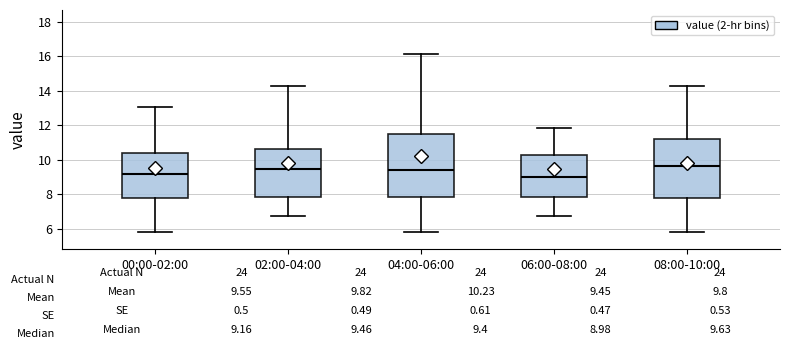

Comparing the boxes themselves (not the whiskers), which one is the tallest?

04:00-06:00